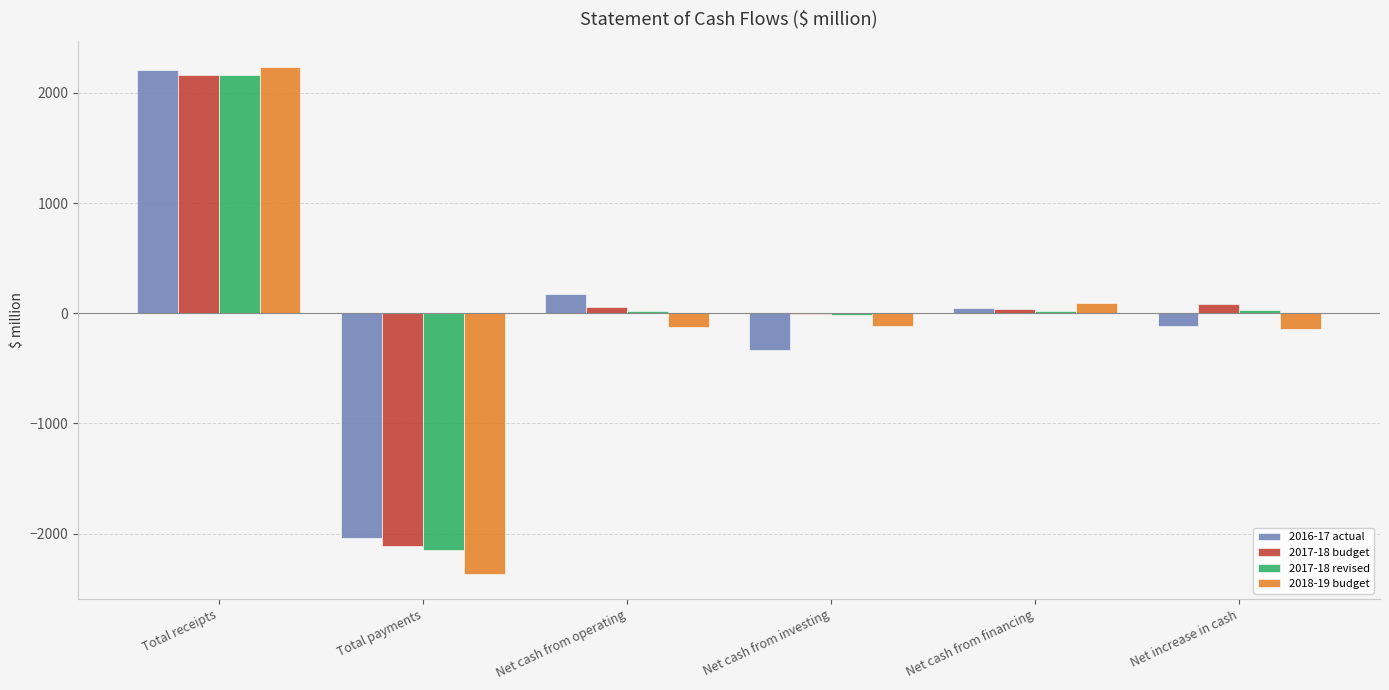

The 2016-17 actual series shows -120.2 at Net increase in cash. True or false?

True